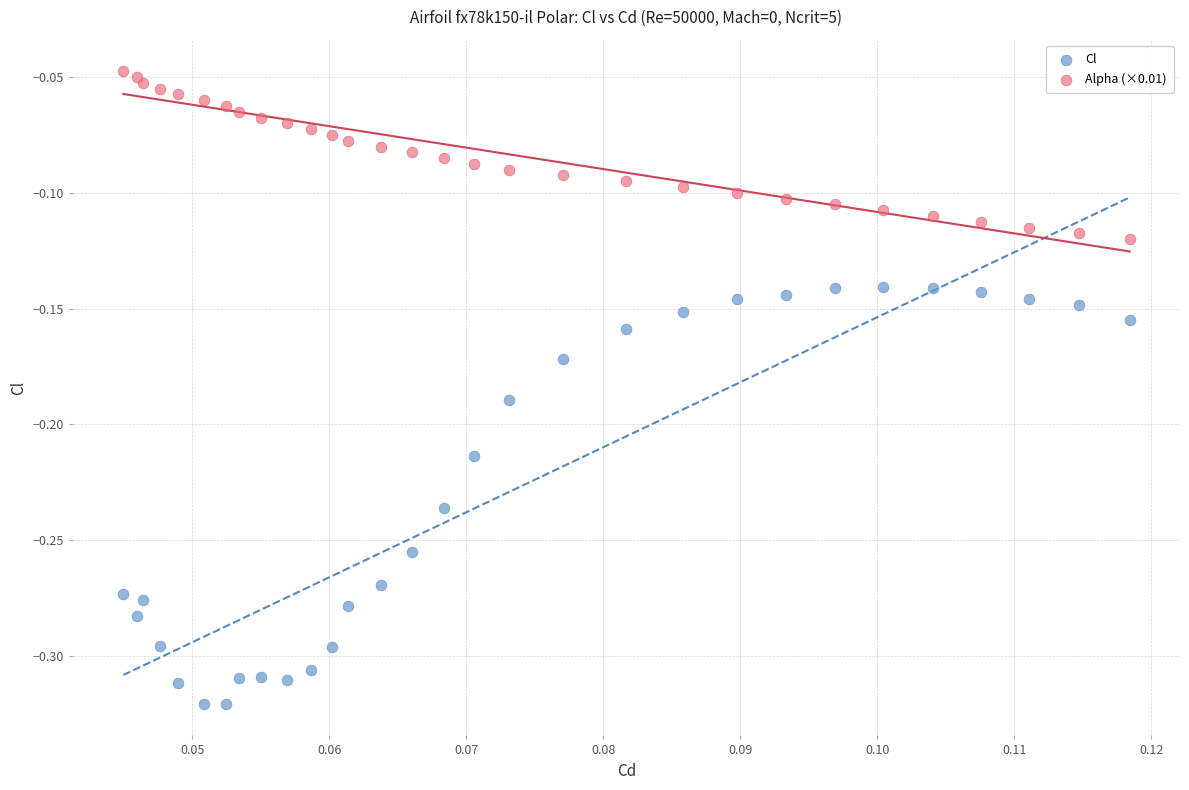

Which series contains the lowest Y value?

Cl